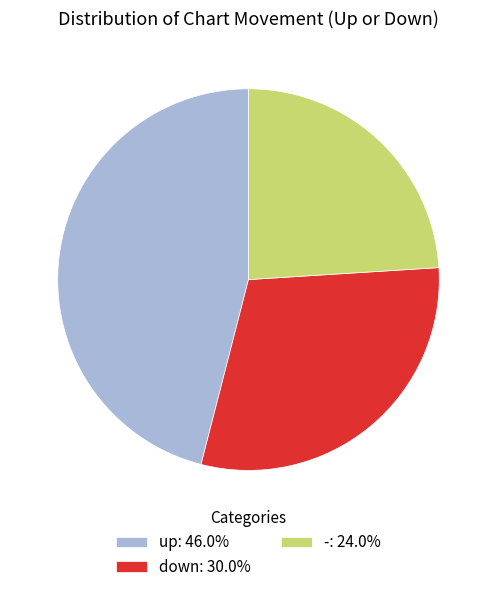

Approximately how many times larger is the value at down: 30.0% compared to up: 46.0%?

0.7